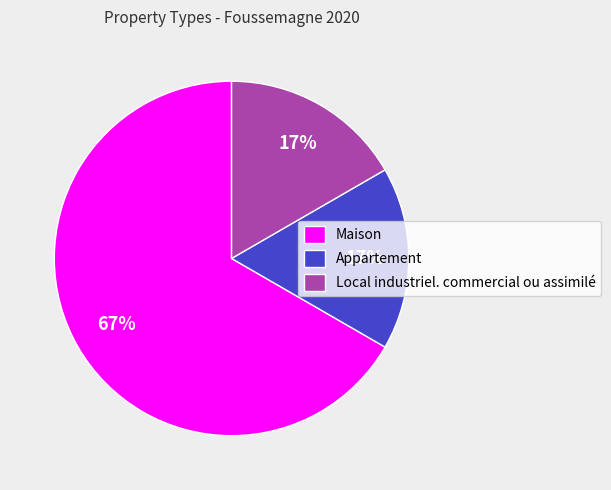

To the nearest percent, what is the combined percentage of Local industriel. commercial ou assimilé and Maison?

83%